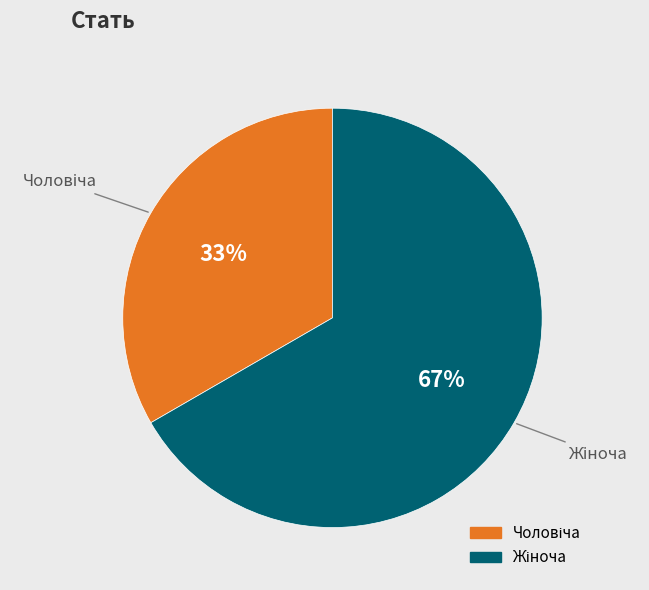

Is there any slice that represents more than half of the pie?

Yes